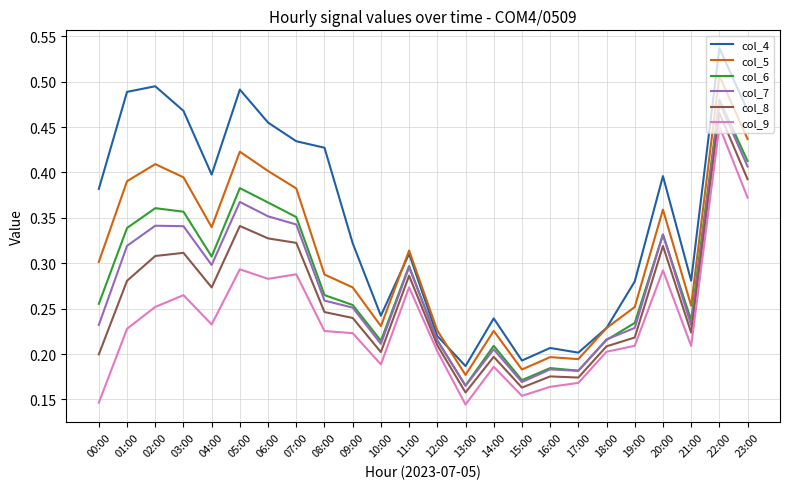

True or false: col_8 has a value of 0.5 at 07:00.

False